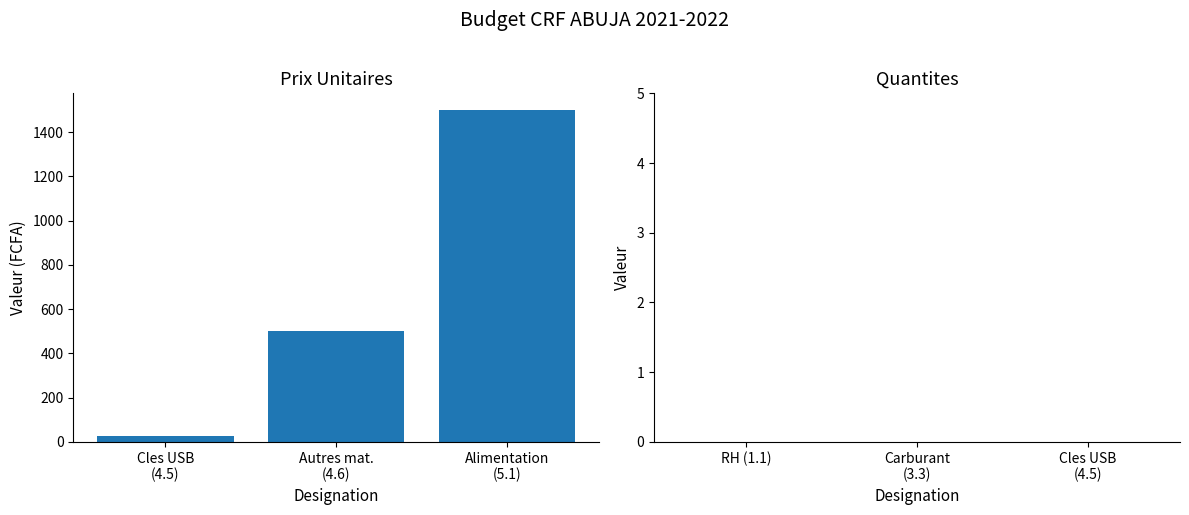

Between Cles USB
(4.5) and Autres mat.
(4.6), which is larger?

Autres mat.
(4.6)